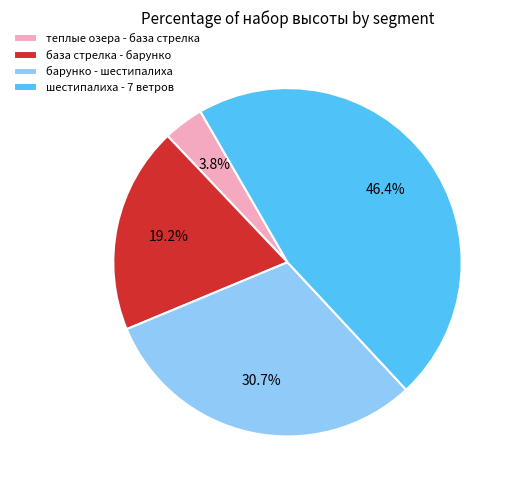

What is the smallest slice in the pie chart?

теплые озера - база стрелка